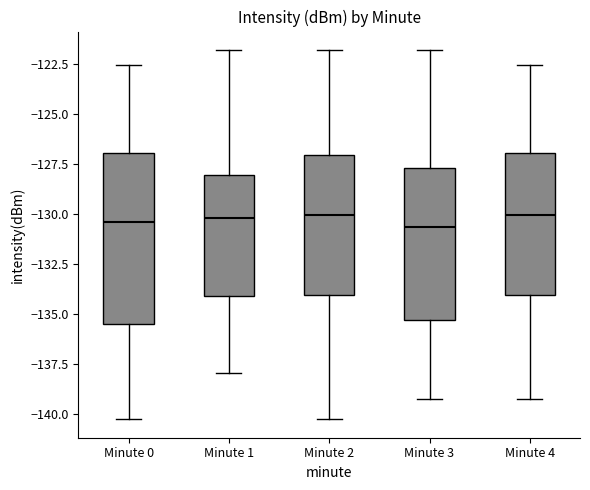

Where is the upper edge of the box for Minute 1 on the y-axis? The values are not printed on the chart, so give them approximately, as read against the axis.

-128.0